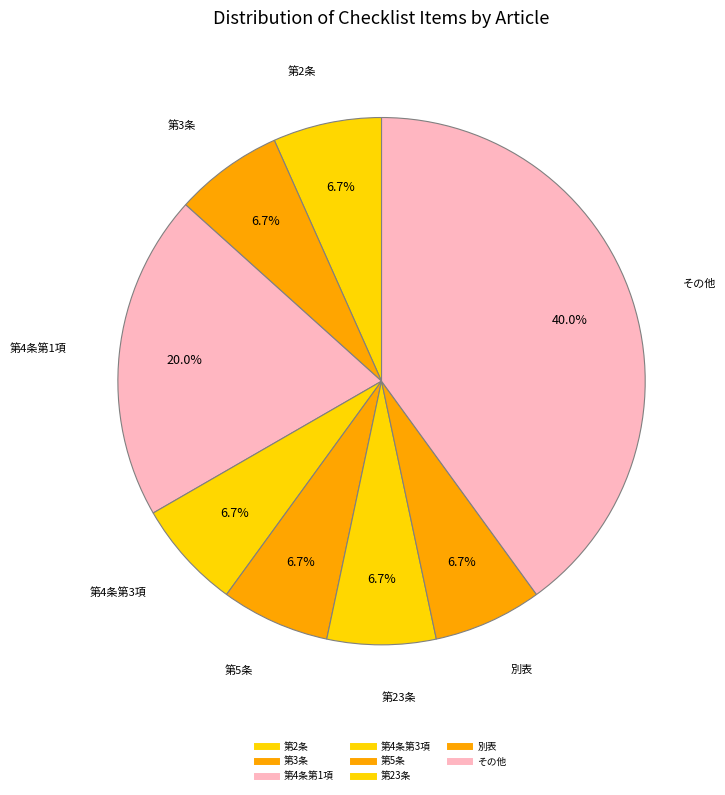

Is there a majority slice in this chart?

No